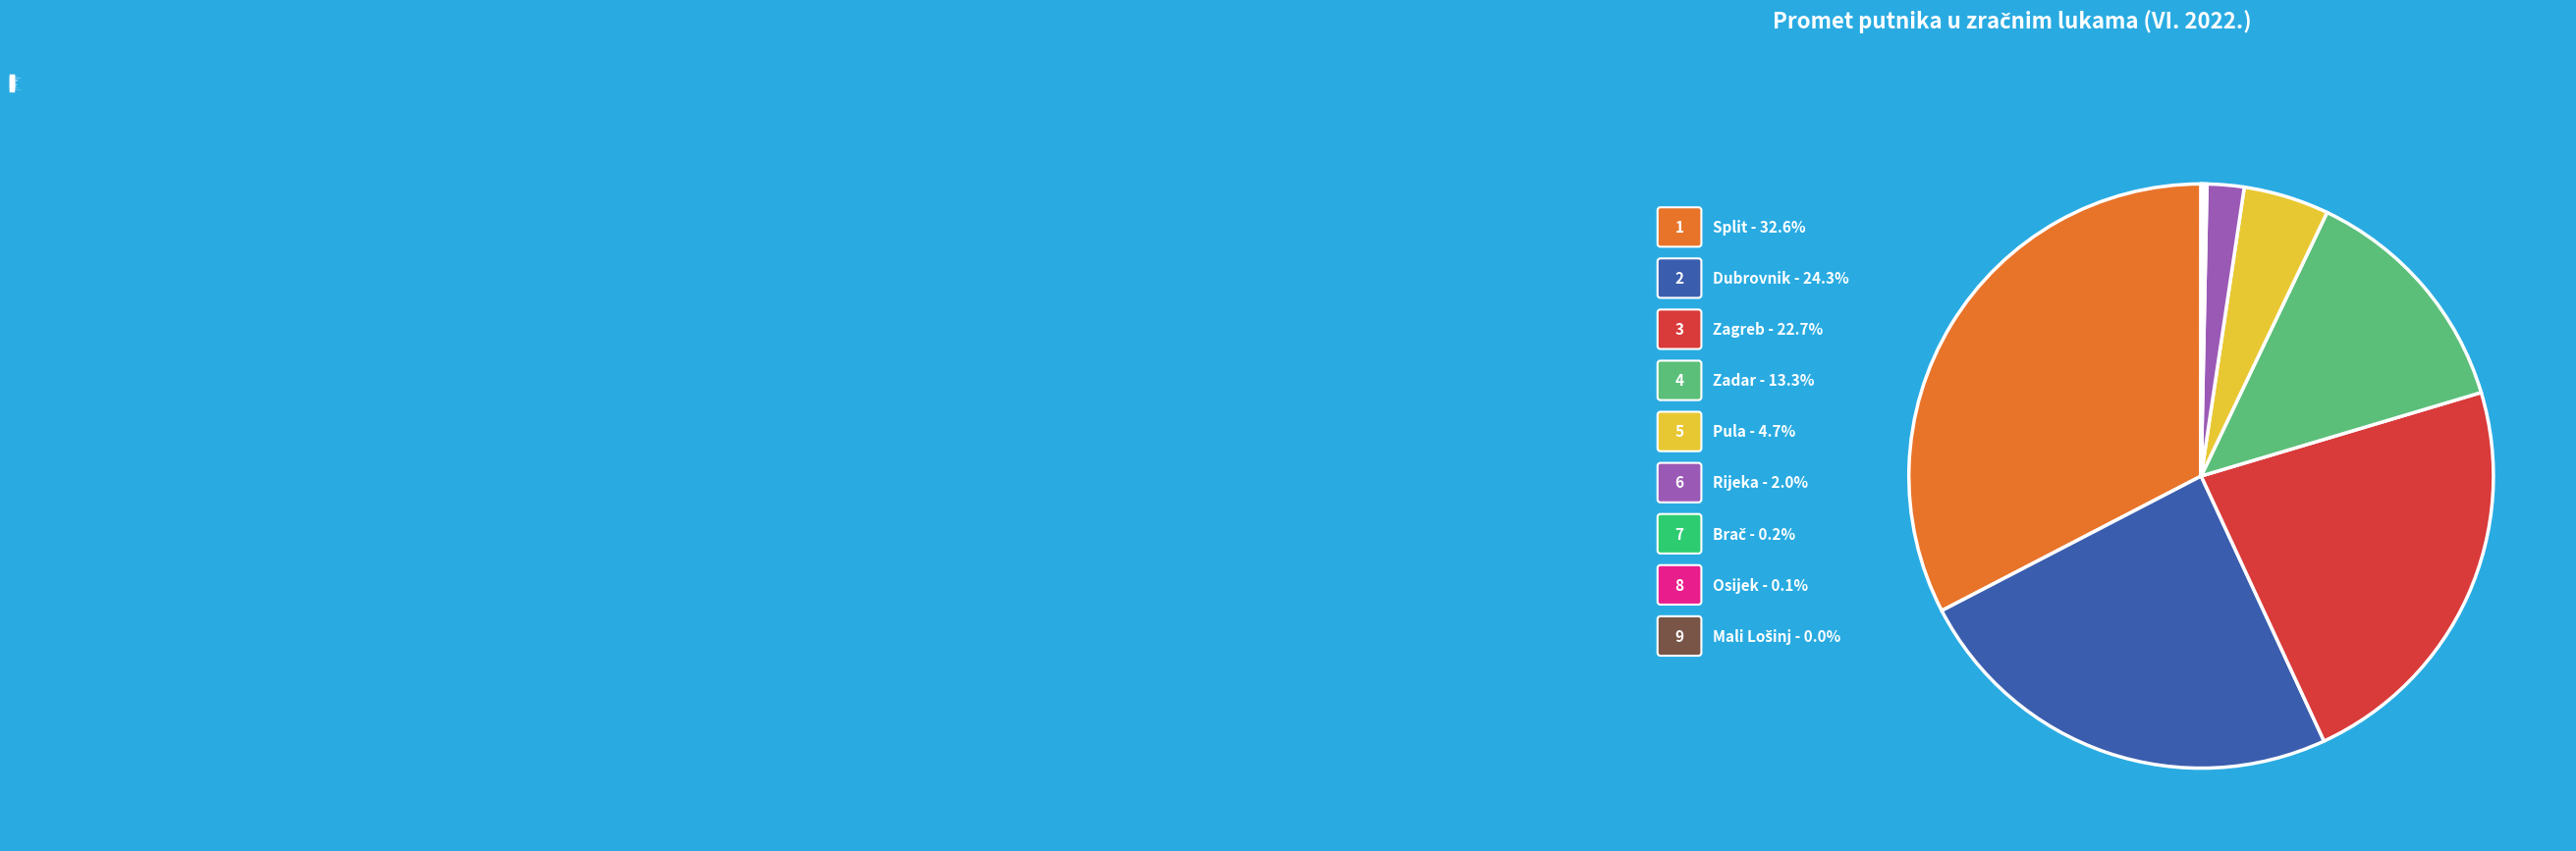

Which has a higher value, Rijeka or Zagreb?

Zagreb